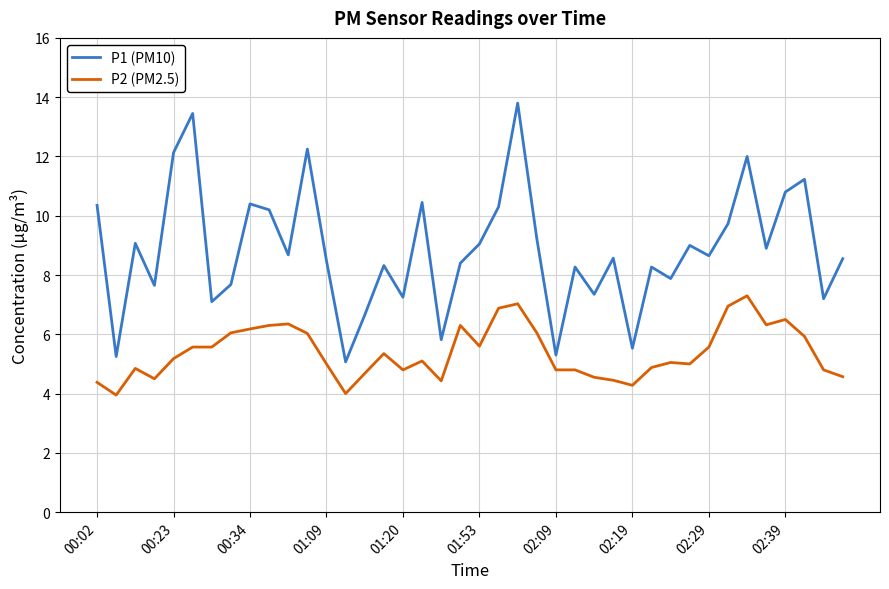

Which series has the widest spread of values?

P1 (PM10)